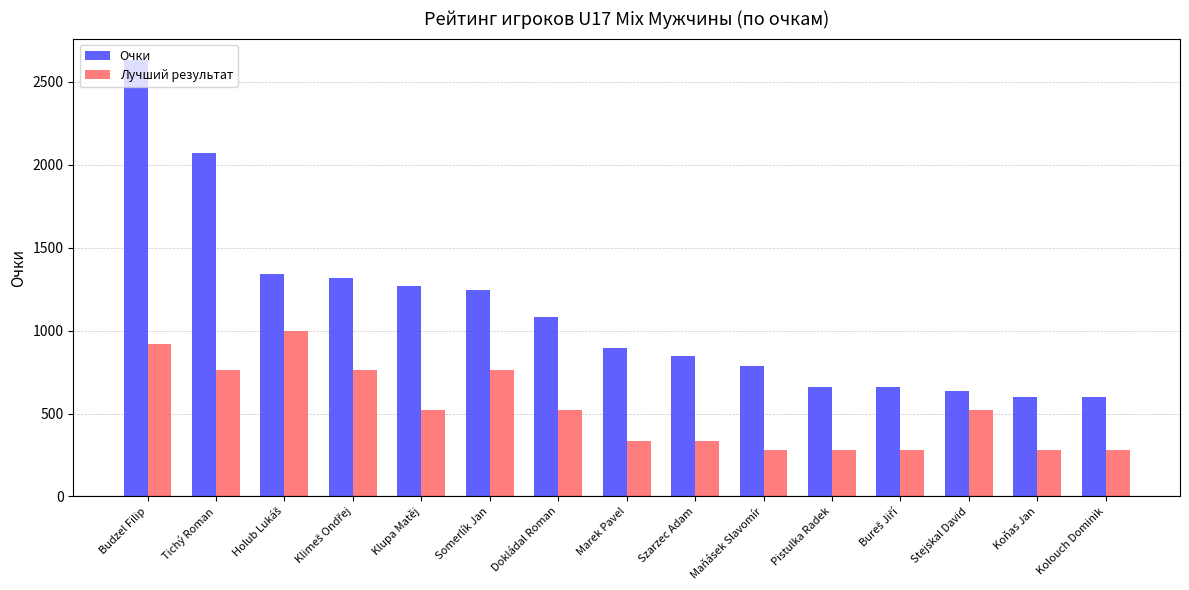

What is the value of the Лучший результат bar at the 4th from the left?

760